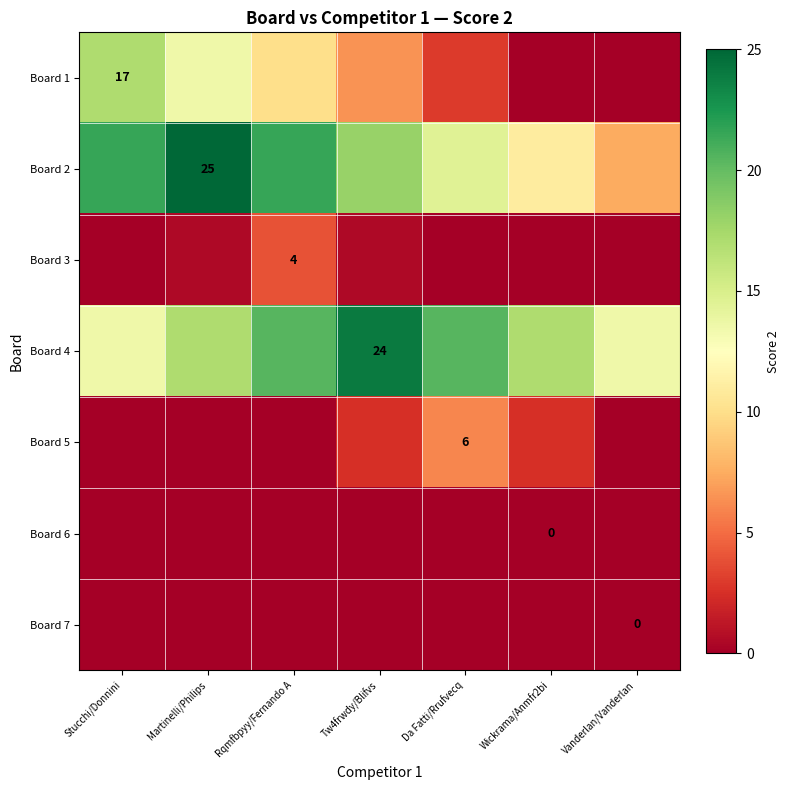

Is it true that Board 2 equals 16.0 at Martinelli/Philips?

False